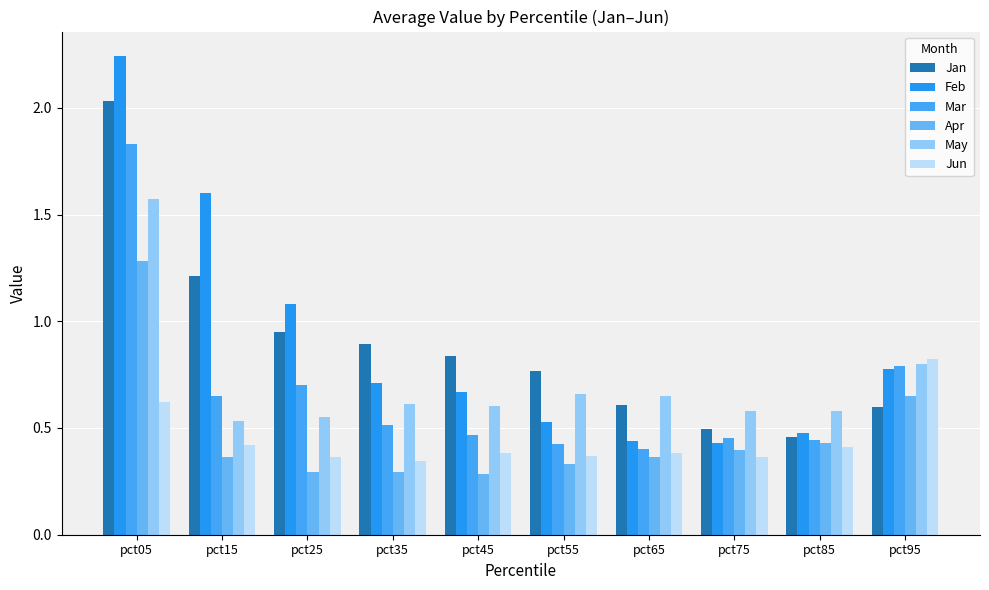

Reading left to right, list all the values displayed in this chart.

Jan: 2.0	1.2	1.0	0.9	0.8	0.8	0.6	0.5	0.5	0.6
Feb: 2.2	1.6	1.1	0.7	0.7	0.5	0.4	0.4	0.5	0.8
Mar: 1.8	0.6	0.7	0.5	0.5	0.4	0.4	0.5	0.4	0.8
Apr: 1.3	0.4	0.3	0.3	0.3	0.3	0.4	0.4	0.4	0.6
May: 1.6	0.5	0.6	0.6	0.6	0.7	0.6	0.6	0.6	0.8
Jun: 0.6	0.4	0.4	0.3	0.4	0.4	0.4	0.4	0.4	0.8